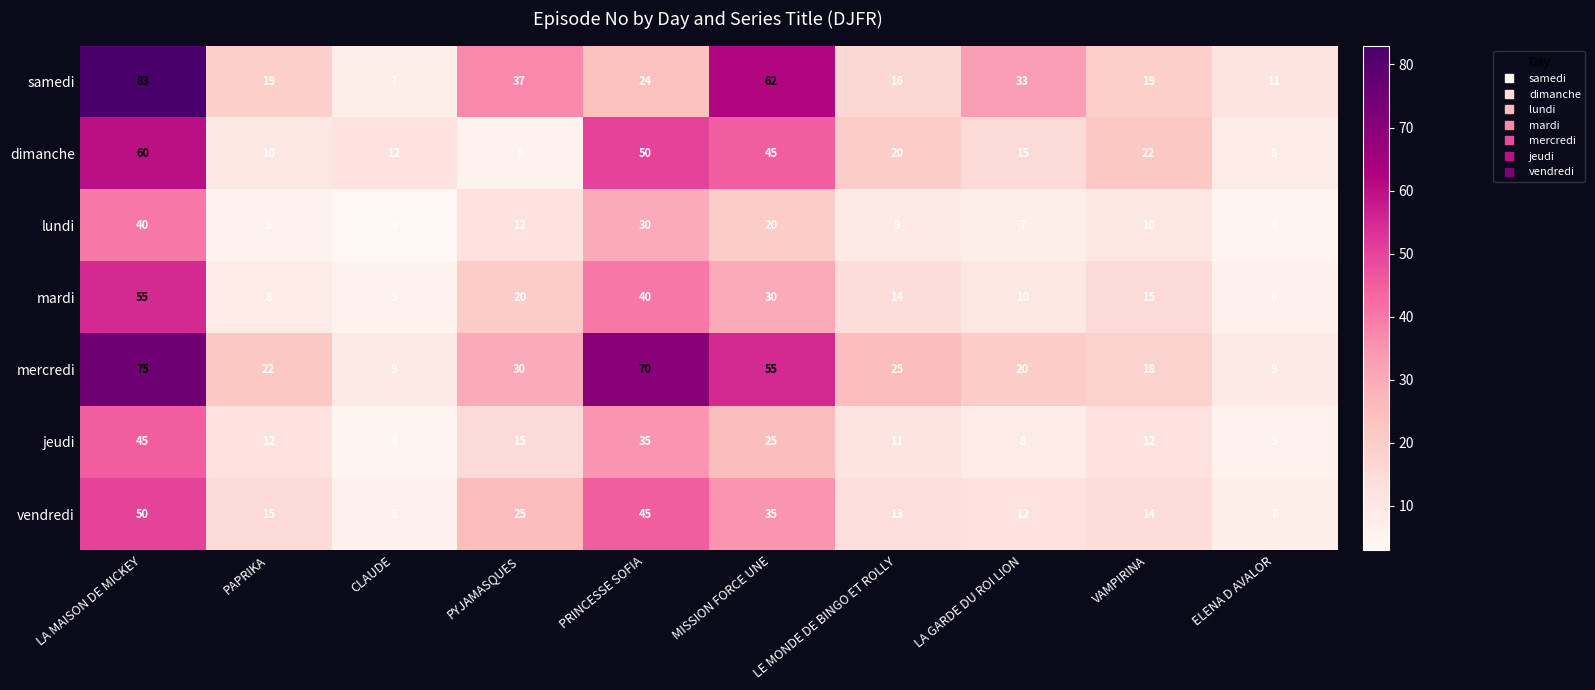

What is the lowest value of the jeudi series?

4